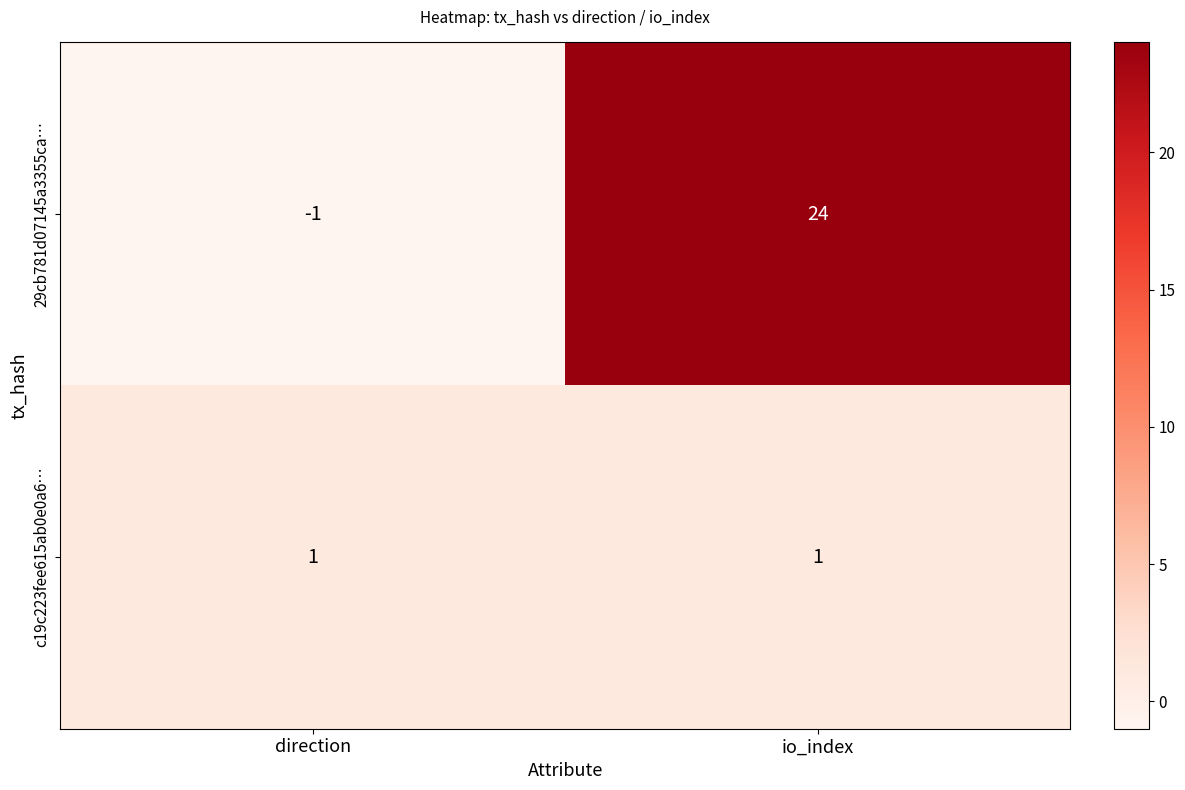

List the series in order of their overall mean, highest first.

29cb781d07145a3355ca…, c19c223fee615ab0e0a6…